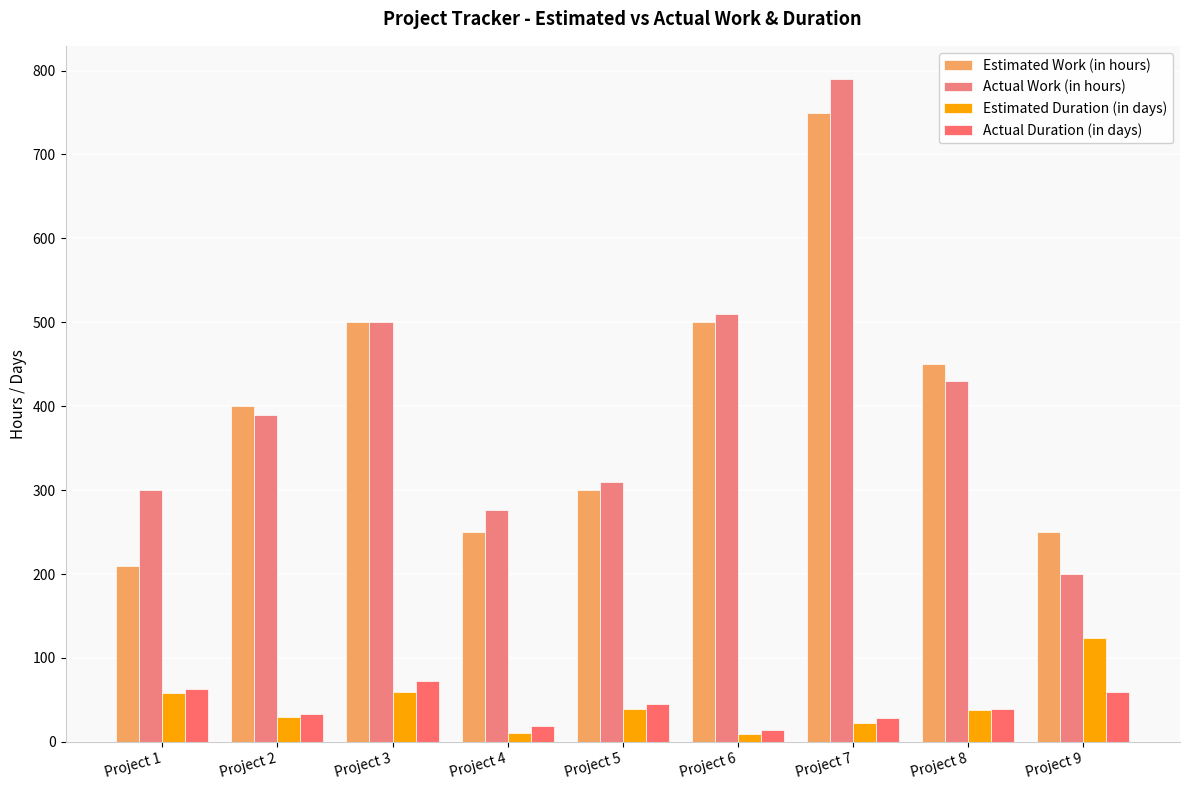

Where does the Actual Duration (in days) series first go above 39?

Project 1